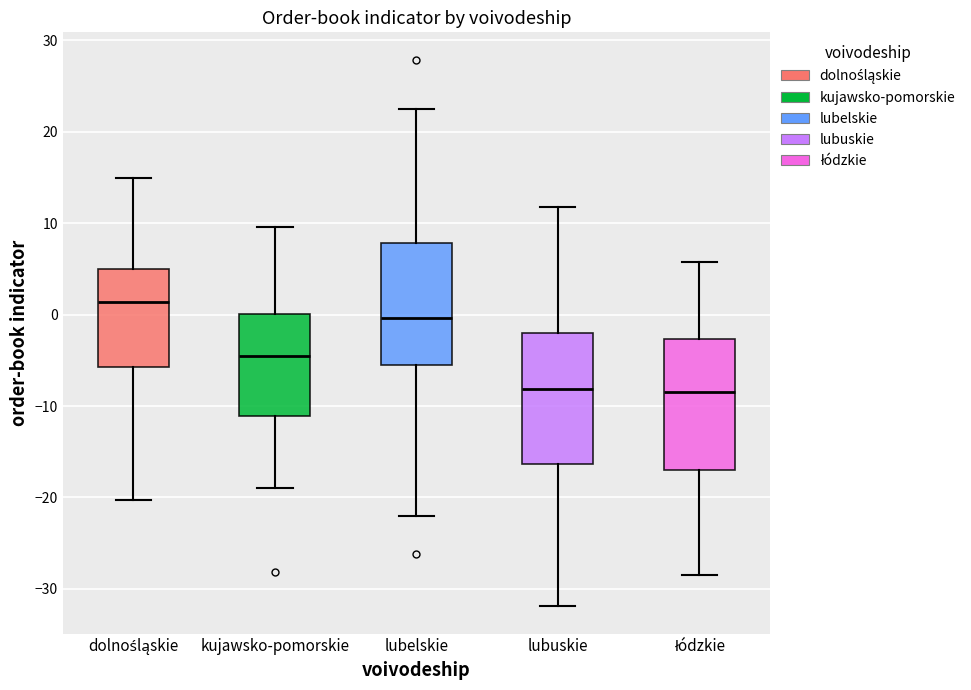

Where is the upper edge of the box for łódzkie on the y-axis? The values are not printed on the chart, so give them approximately, as read against the axis.

-3